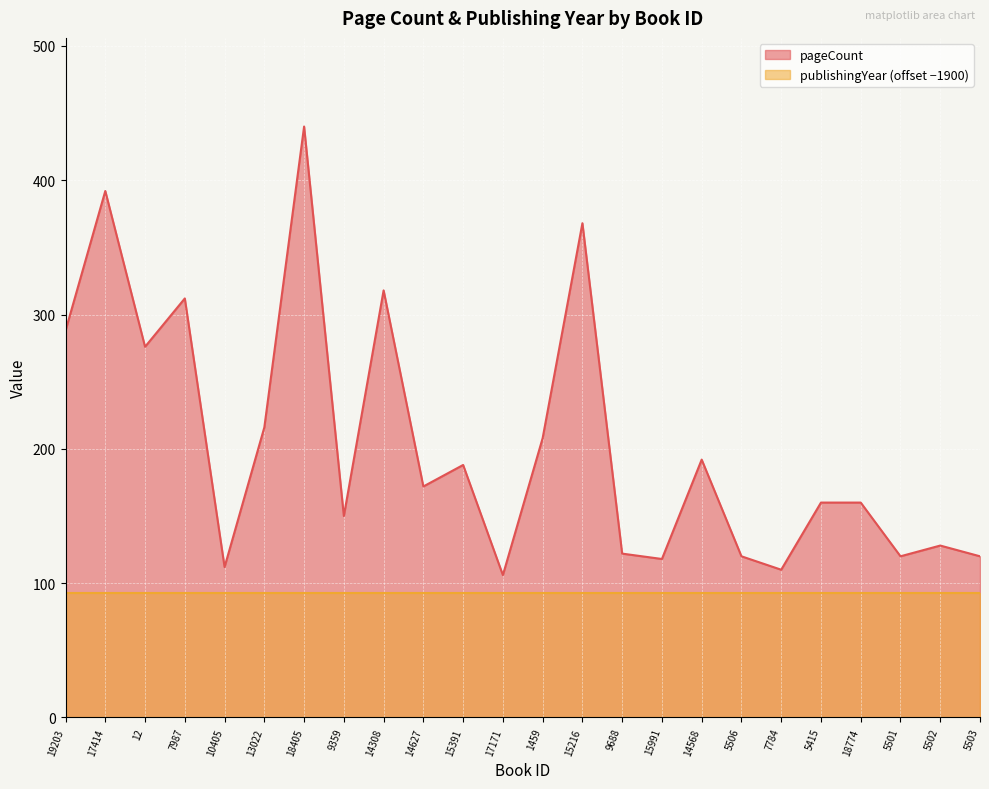

Is it true that the value at 9688 is 122?

True